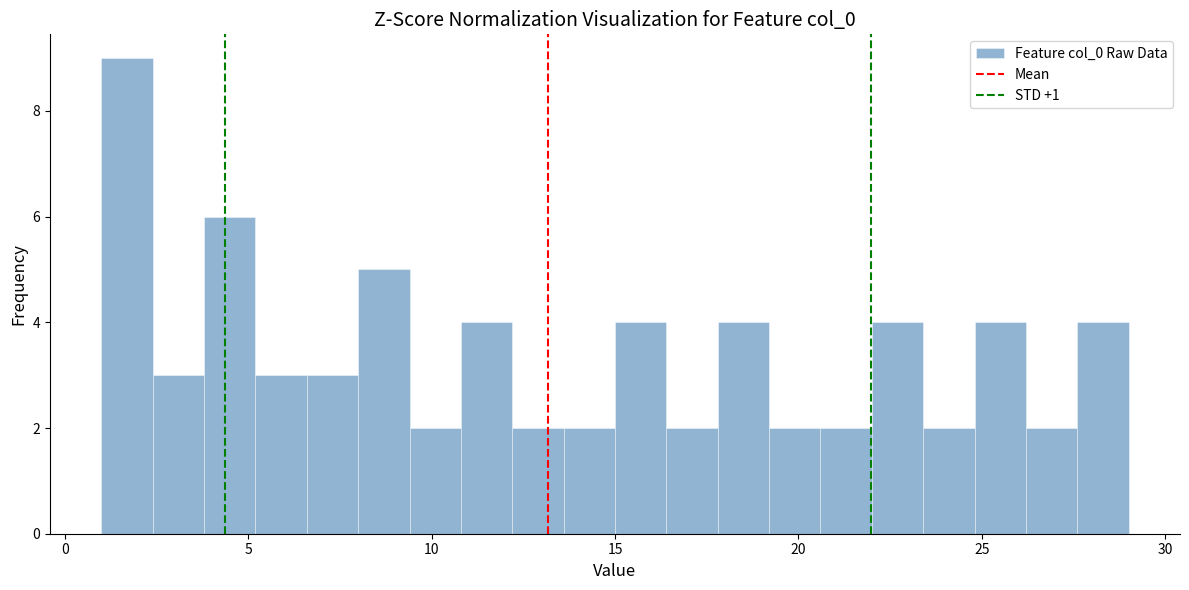

Read against the x-axis, roughly where is the centre of the tallest bar?

1.5